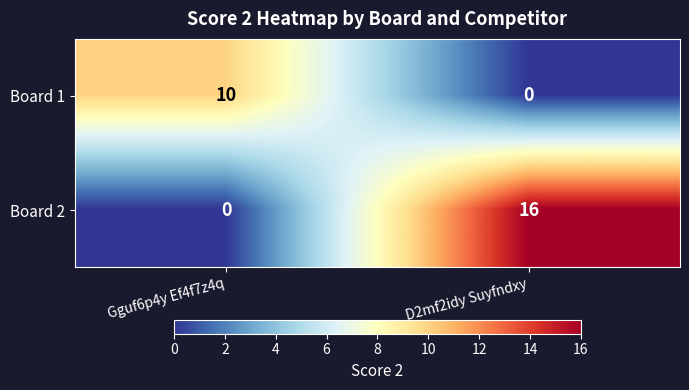

Reading left to right, extract all data points from this chart.

Board 1: 10	0
Board 2: 0	16